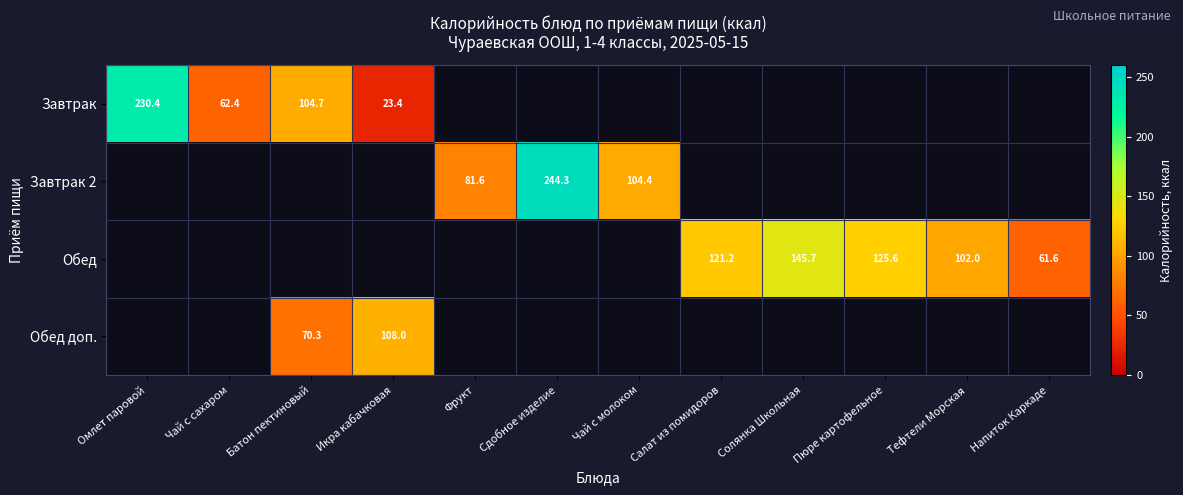

The value of Обед доп. at Батон пектиновый is 38.3. True or false?

False